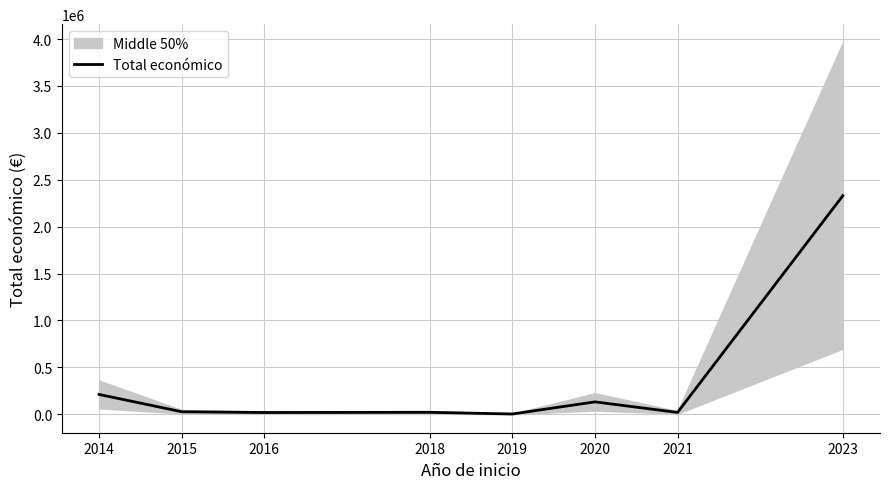

Reading left to right, transcribe all the data shown in this chart.

2014=210755	2015=26442	2016=18169	2018=20412	2019=2450	2020=131658	2021=19180	2023=2329944